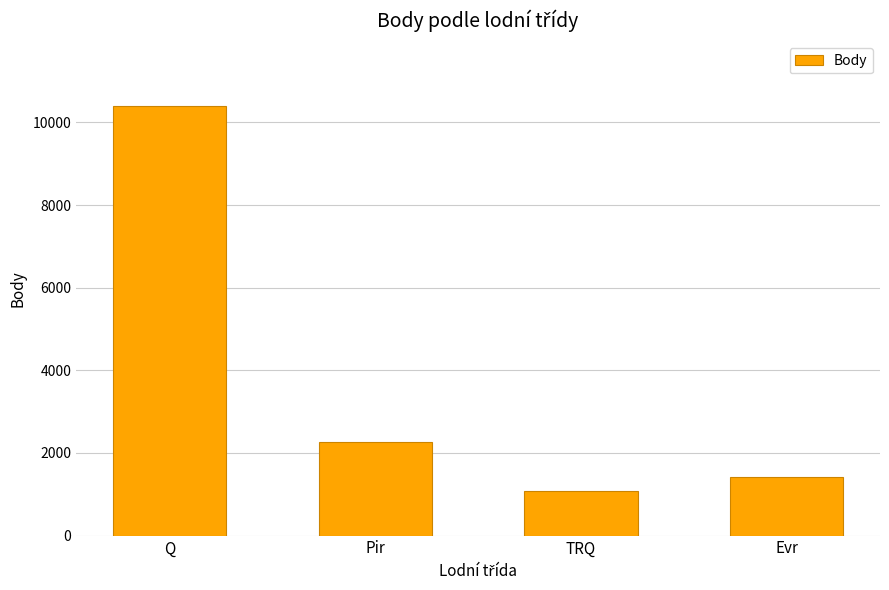

List the labels in order of value, smallest first.

TRQ, Evr, Pir, Q